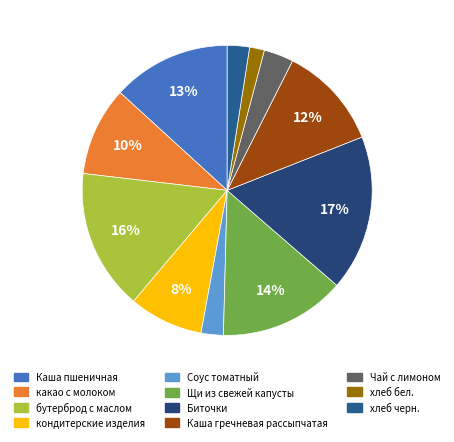

Is there a majority slice in this chart?

No